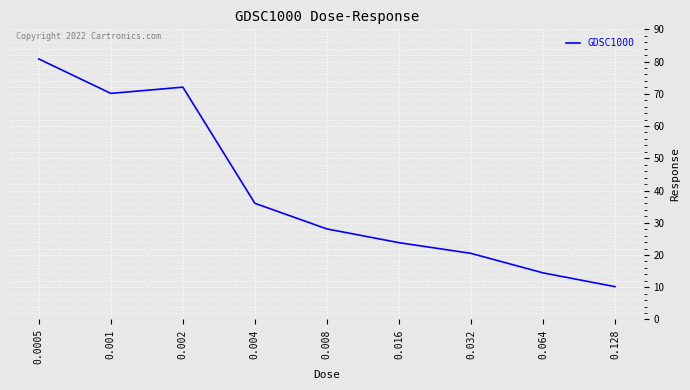

Reading left to right, list all the values displayed in this chart.

0.0005=80.8	0.001=70.1	0.002=72.1	0.004=36.0	0.008=28.1	0.016=23.8	0.032=20.5	0.064=14.5	0.128=10.2